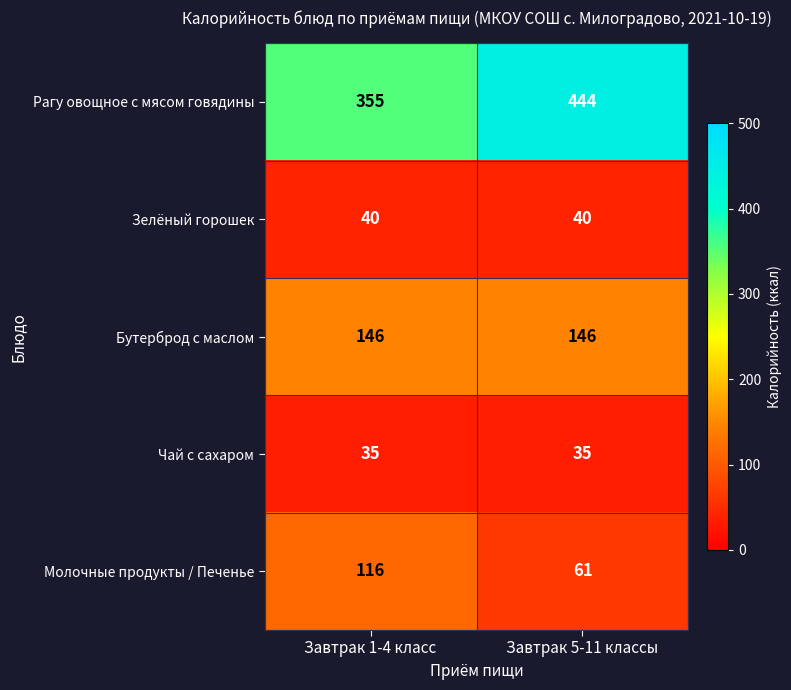

Which series has the largest range (max minus min)?

Рагу овощное с мясом говядины